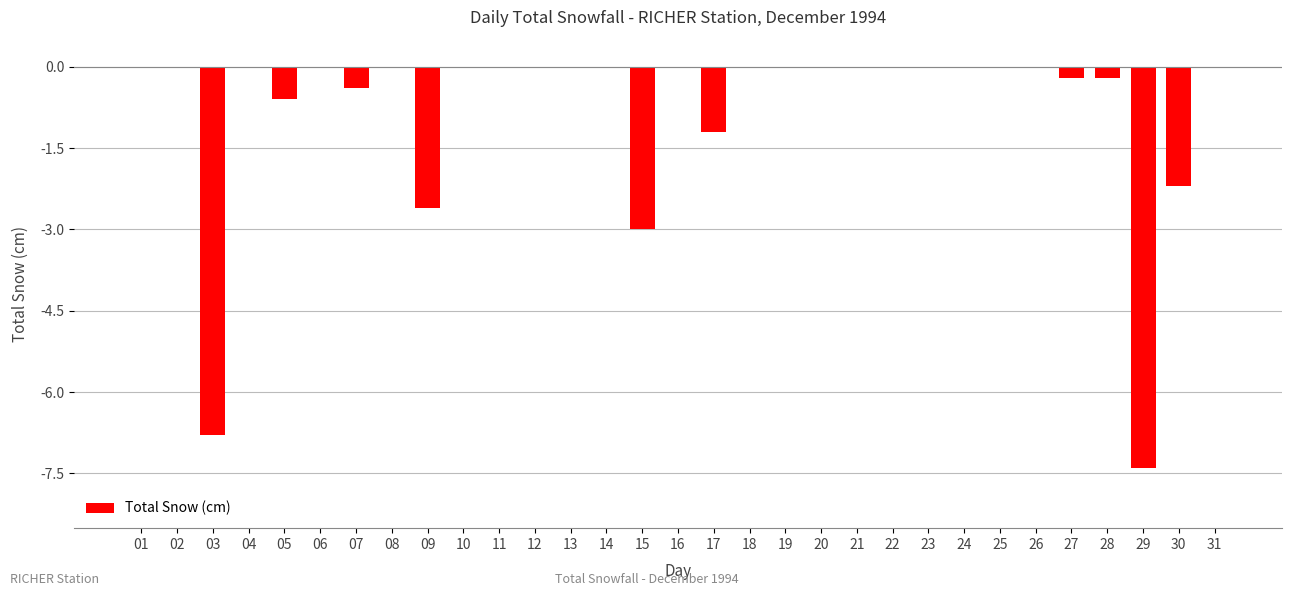

What is the sum of the values at 07 and 26?

-0.4